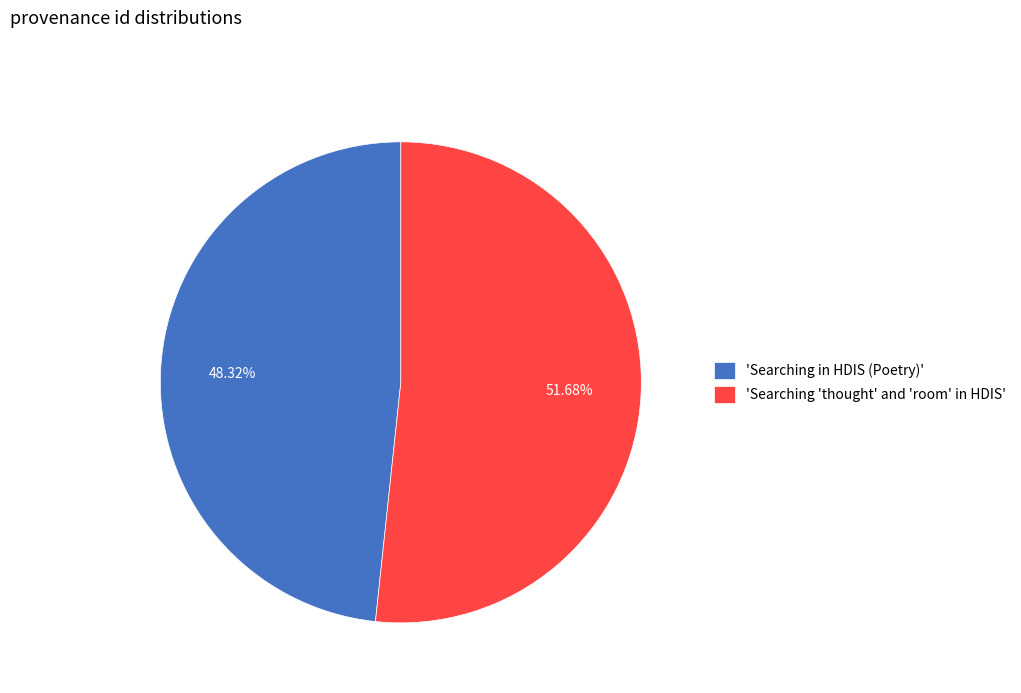

Does 'Searching 'thought' and 'room' in HDIS' represent more than half of the total?

Yes